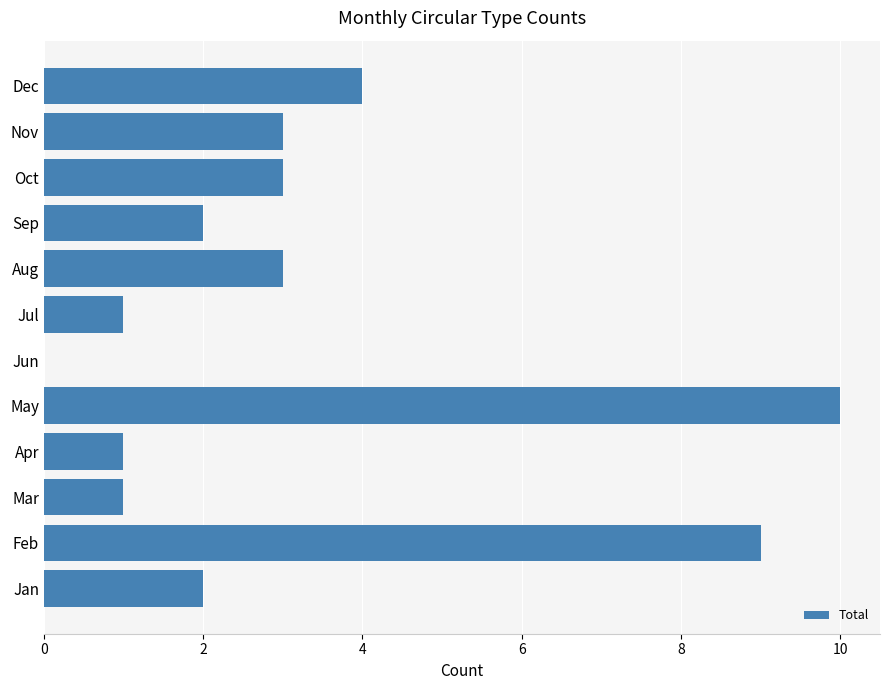

What is the sum of all values?

39